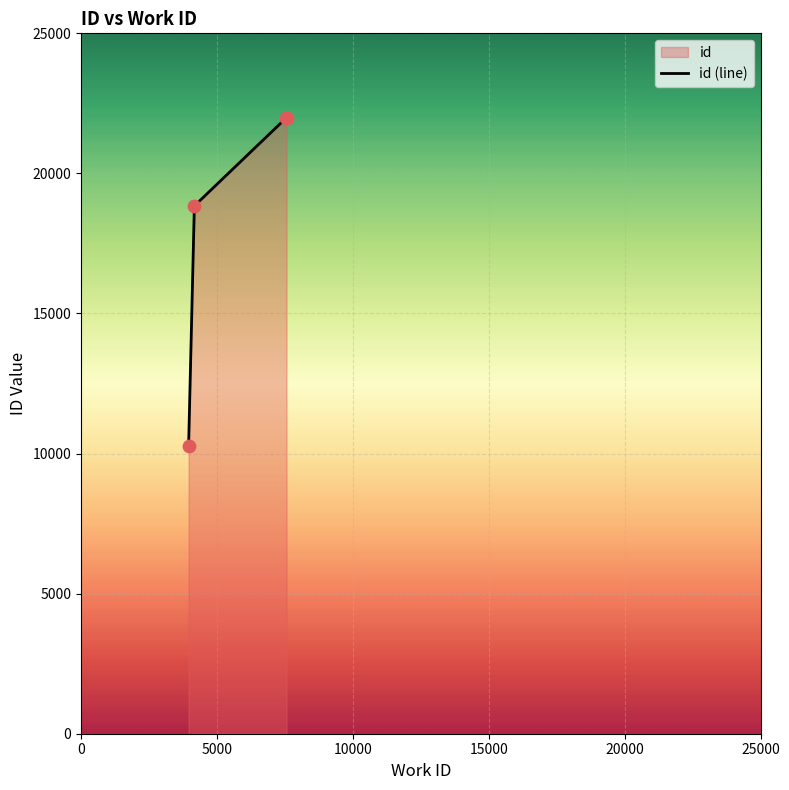

True or false: there are more than 2 points higher than both neighbors.

False